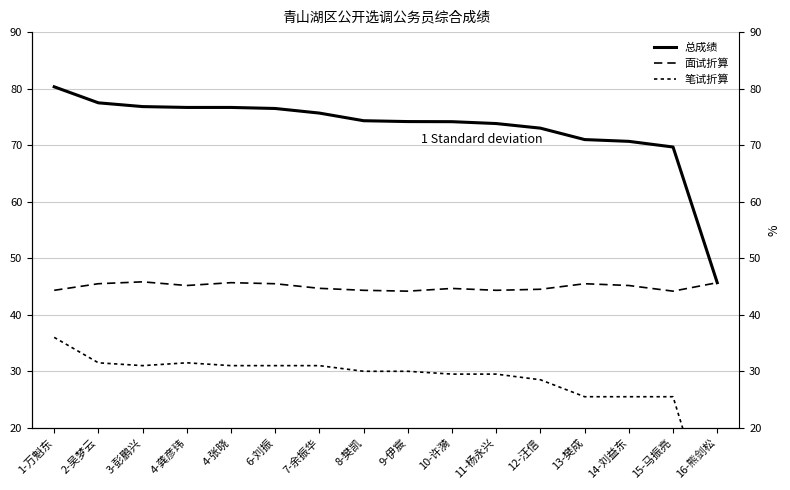

Between 9-伊宸 and 11-杨永兴, which is larger?

9-伊宸